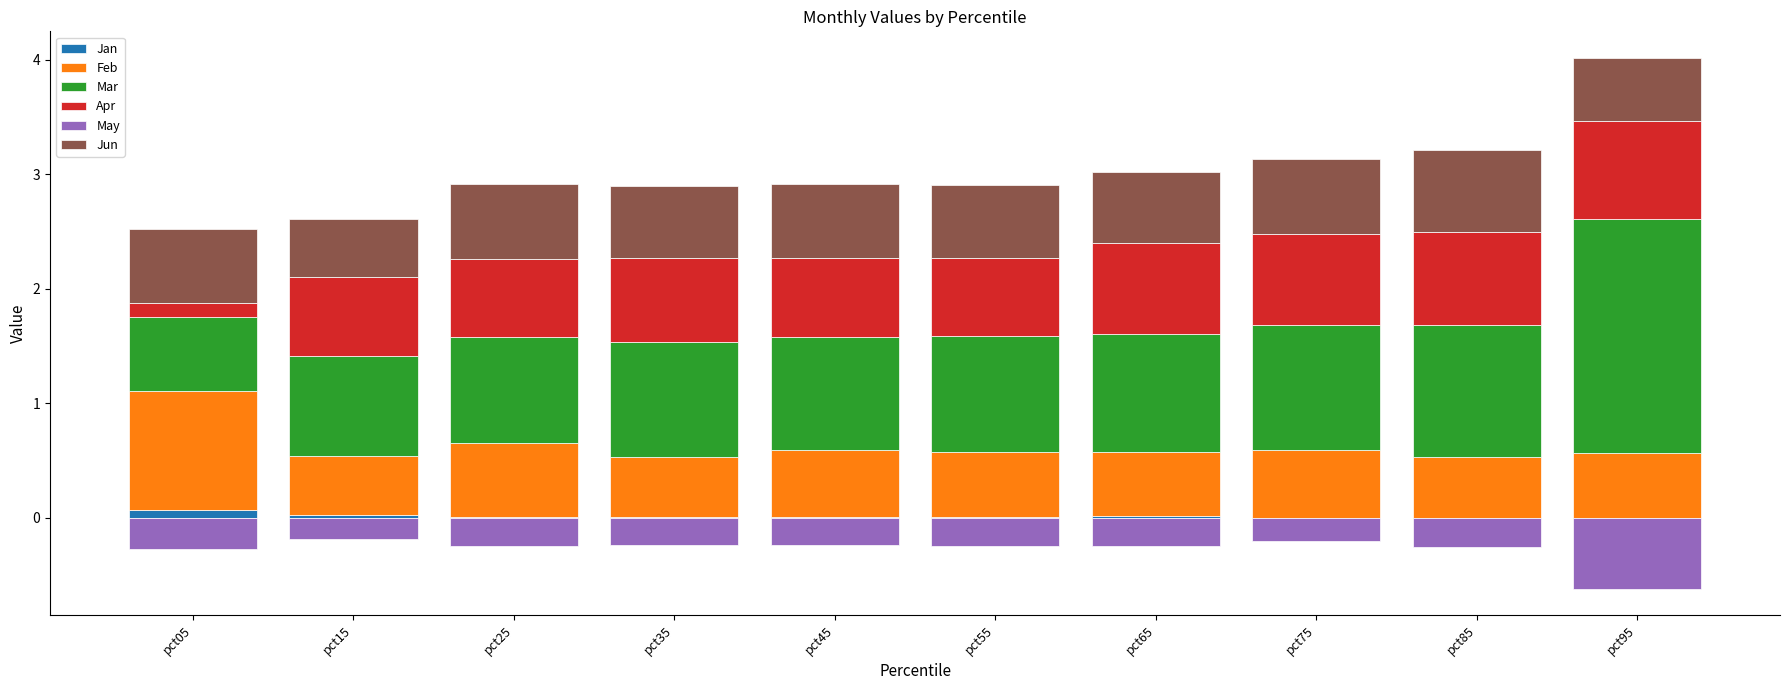

Is it true that Mar equals 1.4 at pct95?

False